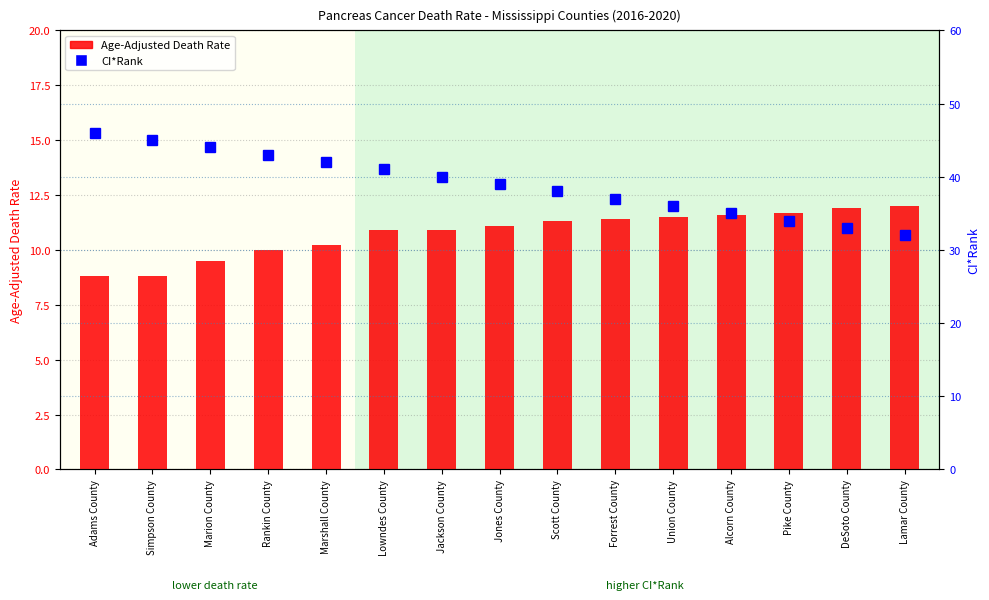

The CI*Rank series shows 16.5 at Union County. True or false?

False